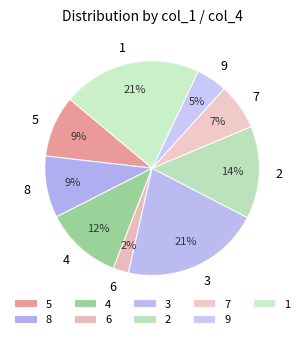

How many slices are in this pie chart?

9